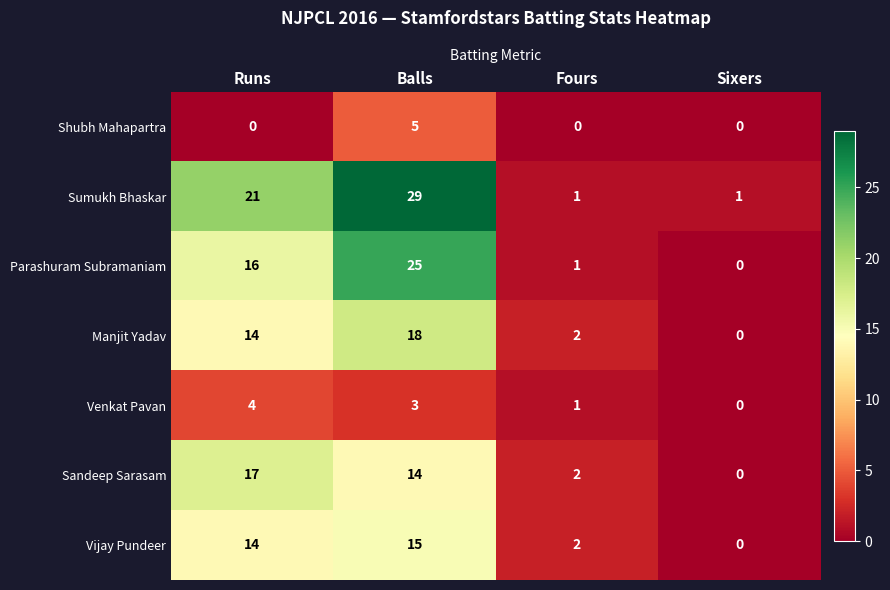

What is the difference between the maximum and minimum values in the Manjit Yadav series?

18